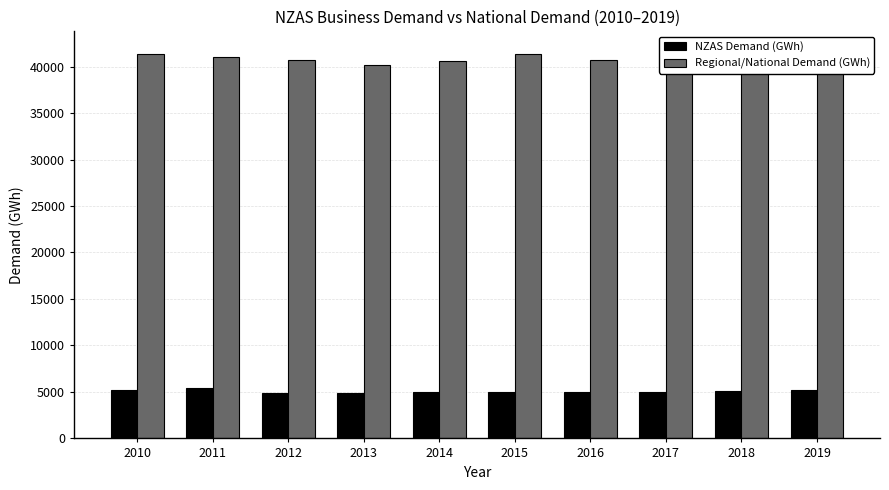

List the series in order of their overall mean, highest first.

Regional/National Demand (GWh), NZAS Demand (GWh)